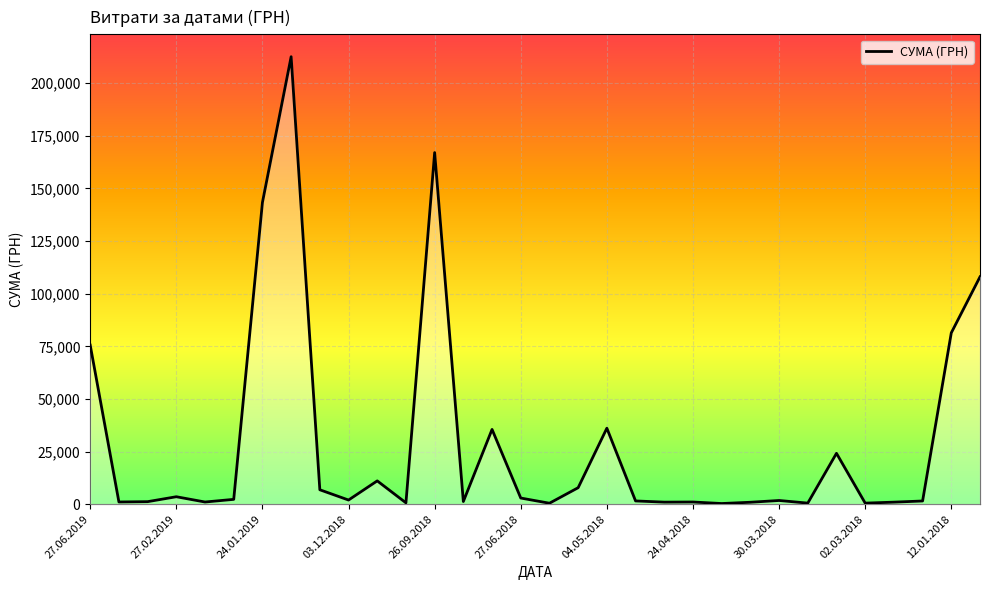

What is the greatest value displayed?

212535.7